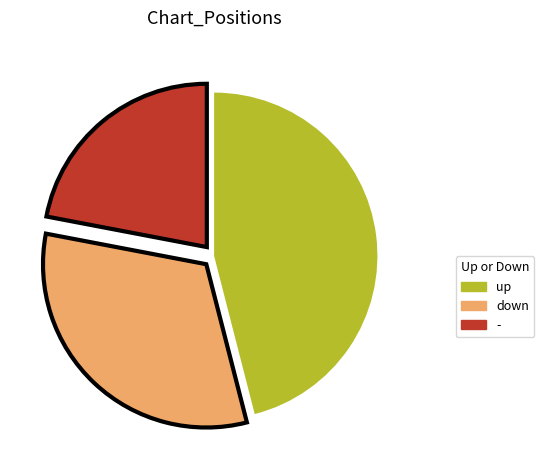

Is it true that down is 22% of the pie?

False